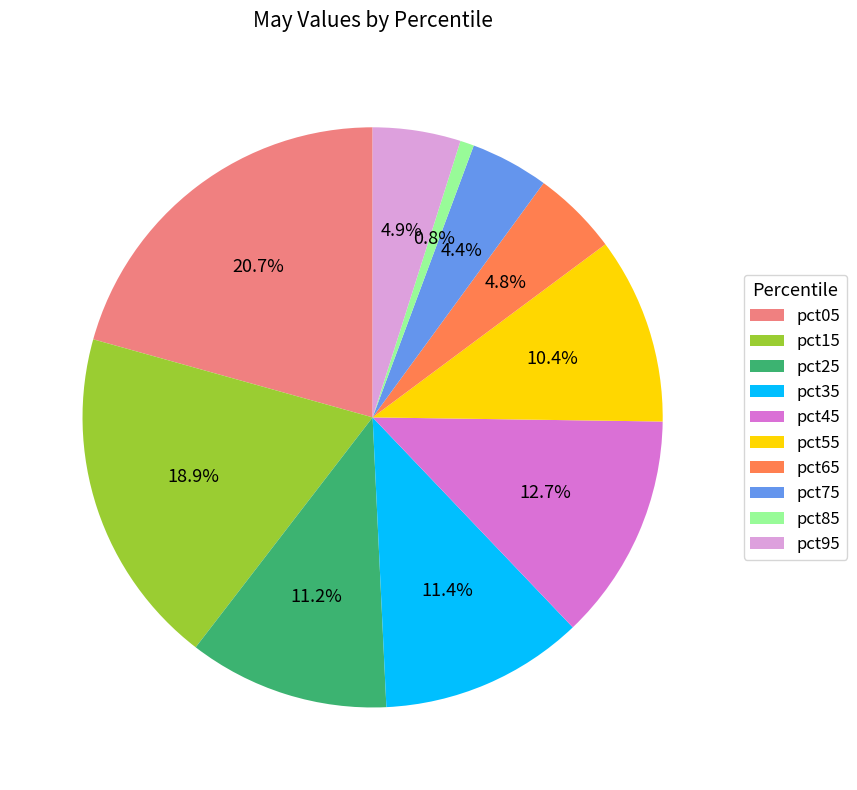

Combined, do pct05 and pct85 account for over 50%?

No